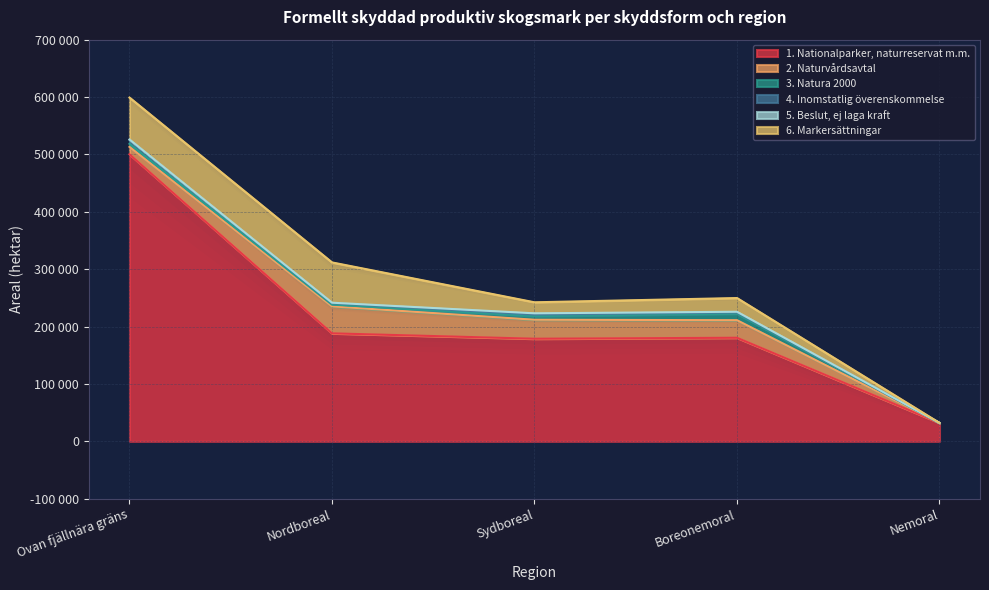

What is the maximum value for 1. Nationalparker, naturreservat m.m.?

500300